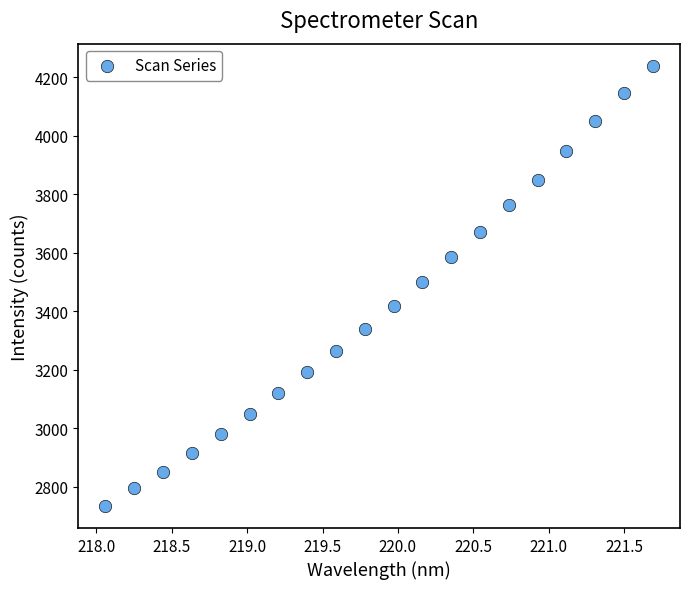

List the coordinates of all points as (X, Y) pairs, reading left to right.

(218.1, 2733.4)  (218.3, 2793.6)  (218.4, 2851.5)  (218.6, 2915.6)  (218.8, 2979.5)  (219.0, 3048.2)  (219.2, 3118.8)  (219.4, 3191.7)  (219.6, 3263.9)  (219.8, 3340.5)  (220.0, 3418.6)  (220.2, 3498.9)  (220.4, 3585.4)  (220.5, 3672.2)  (220.7, 3761.7)  (220.9, 3849.8)  (221.1, 3949.3)  (221.3, 4049.5)  (221.5, 4145.4)  (221.7, 4239.8)